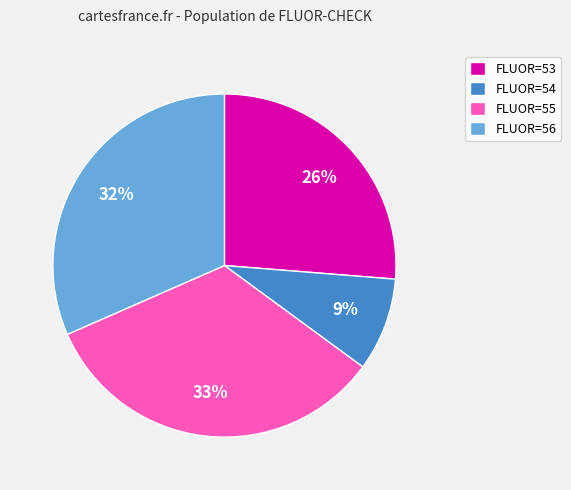

Rank the categories by value from highest to lowest.

FLUOR=55, FLUOR=56, FLUOR=53, FLUOR=54